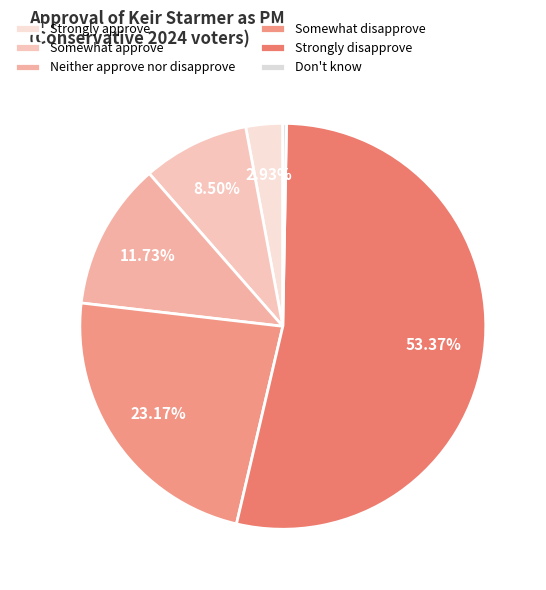

What percentage do Strongly approve and Strongly disapprove together represent?

56.3%